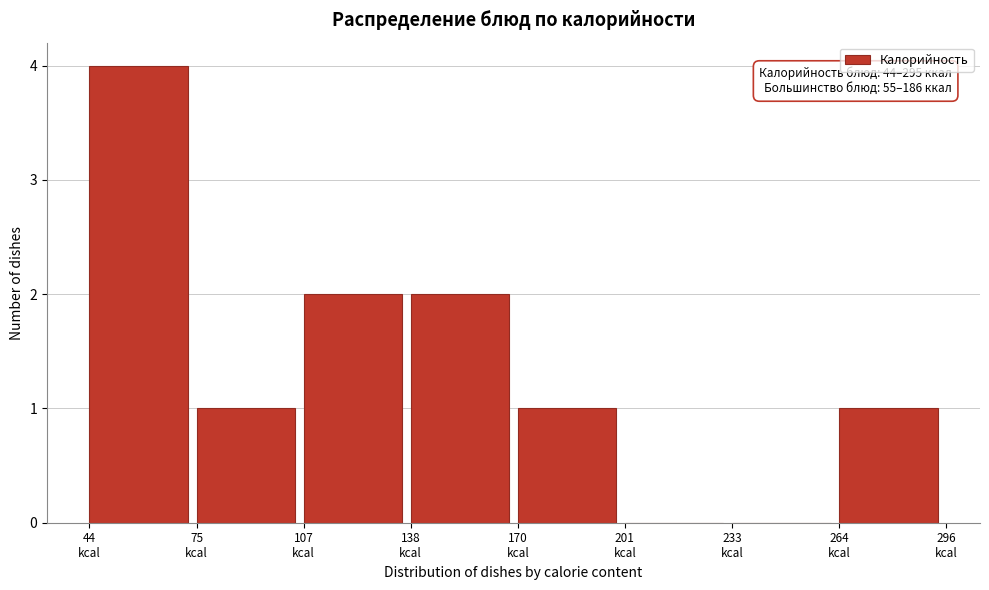

Over which range of the x-axis is the bar tallest?

45 to 75